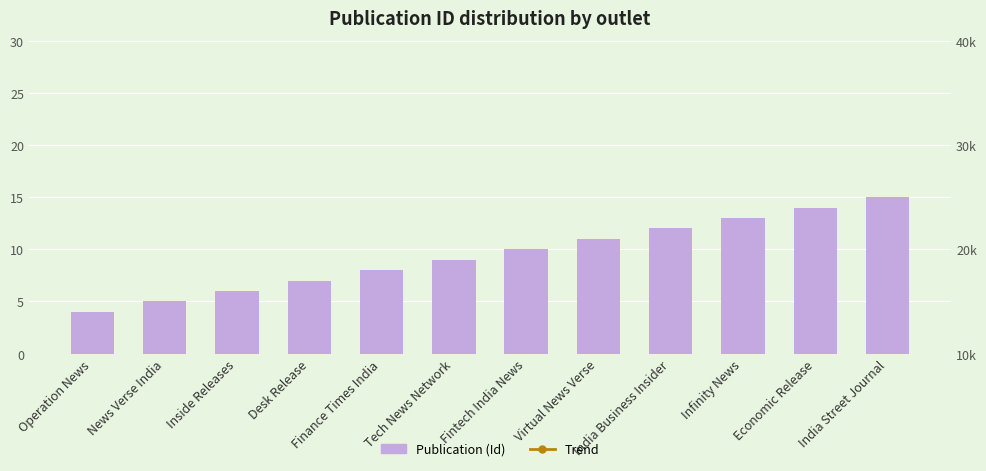

What value does the Publication (Id) series have at Operation News?

4.0